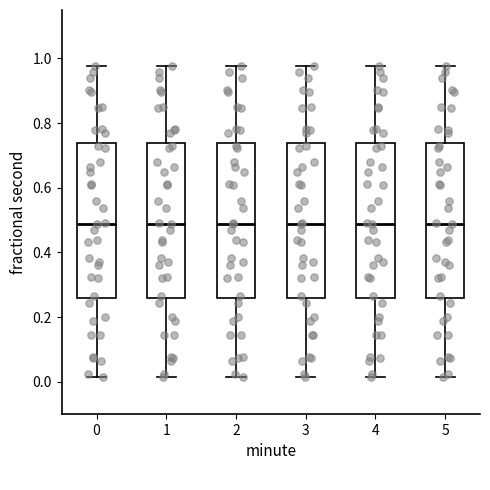

Reading left to right, read every box against the y-axis: the position of its median line, the range the box covers, and the ends of its whiskers. The values are not printed on the chart, so give them approximately, as read against the axis.

0: median 0.48, box 0.26 to 0.74, whiskers 0.02 to 0.98
1: median 0.48, box 0.26 to 0.74, whiskers 0.02 to 0.98
2: median 0.48, box 0.26 to 0.74, whiskers 0.02 to 0.98
3: median 0.48, box 0.26 to 0.74, whiskers 0.02 to 0.98
4: median 0.48, box 0.26 to 0.74, whiskers 0.02 to 0.98
5: median 0.48, box 0.26 to 0.74, whiskers 0.02 to 0.98